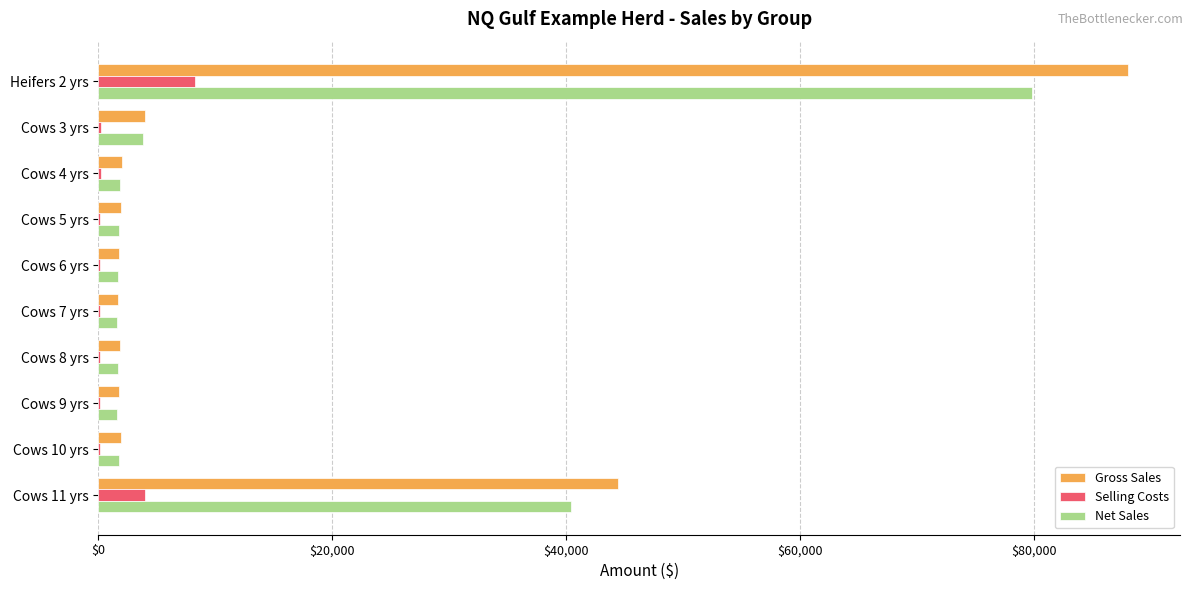

At which category is the sum across all series the highest?

Heifers 2 yrs